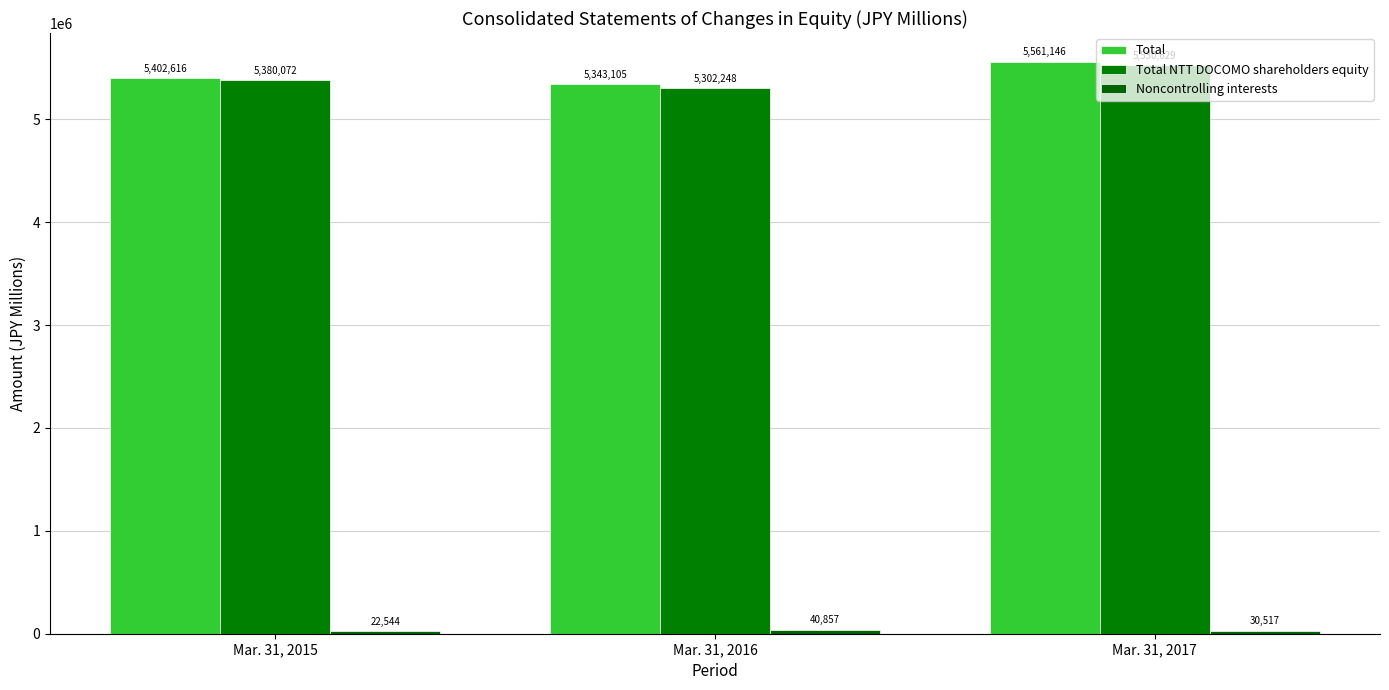

What is the greatest value displayed?

5561146